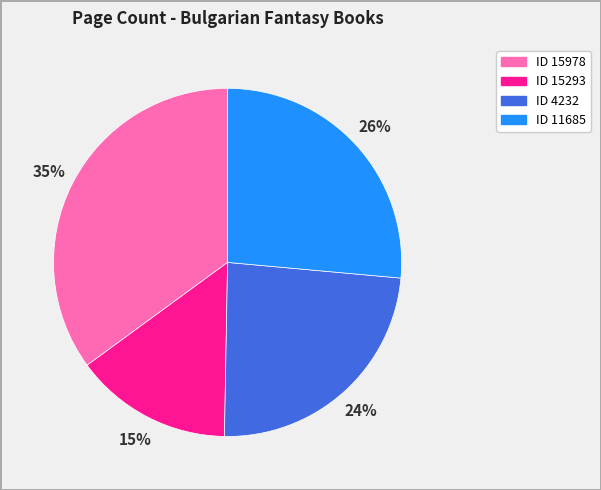

Is there a majority slice in this chart?

No